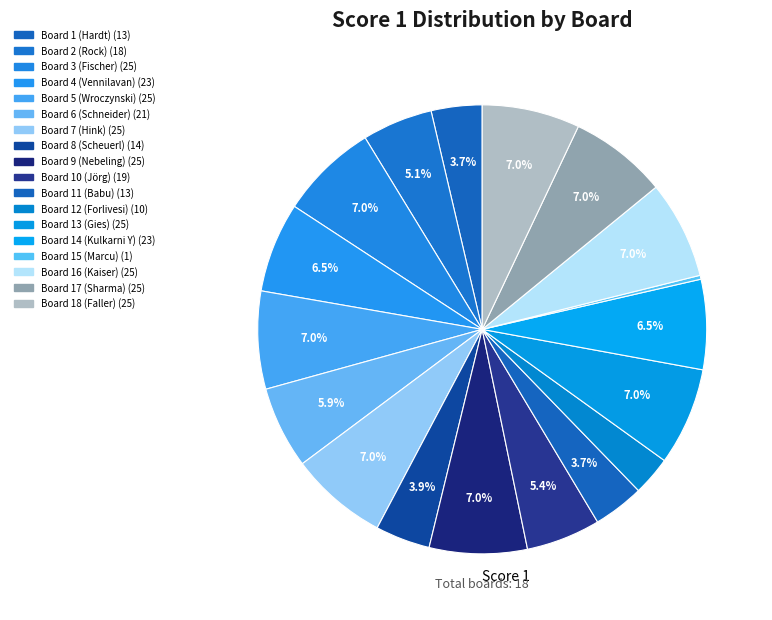

Rank the categories by value from lowest to highest.

Board 15 (Marcu), Board 12 (Forlivesi), Board 1 (Hardt), Board 11 (Babu), Board 8 (Scheuerl), Board 2 (Rock), Board 10 (Jörg), Board 6 (Schneider), Board 4 (Vennilavan), Board 14 (Kulkarni Y), Board 3 (Fischer), Board 5 (Wroczynski), Board 7 (Hink), Board 9 (Nebeling), Board 13 (Gies), Board 16 (Kaiser), Board 17 (Sharma), Board 18 (Faller)